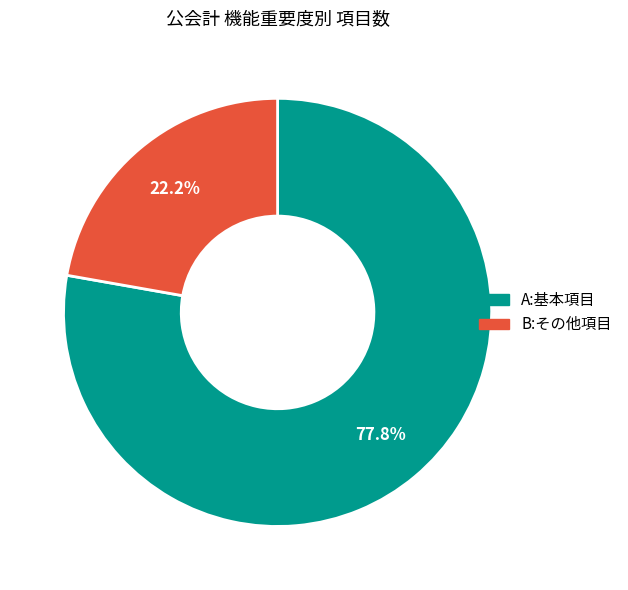

How many slices are in this pie chart?

2